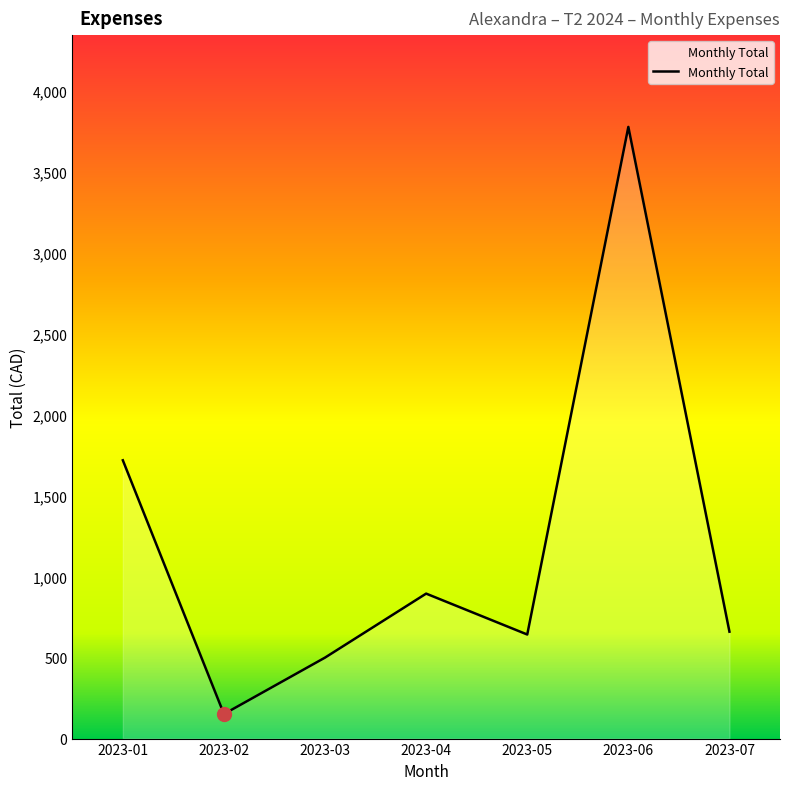

Where does the data first go above 660?

2023-01